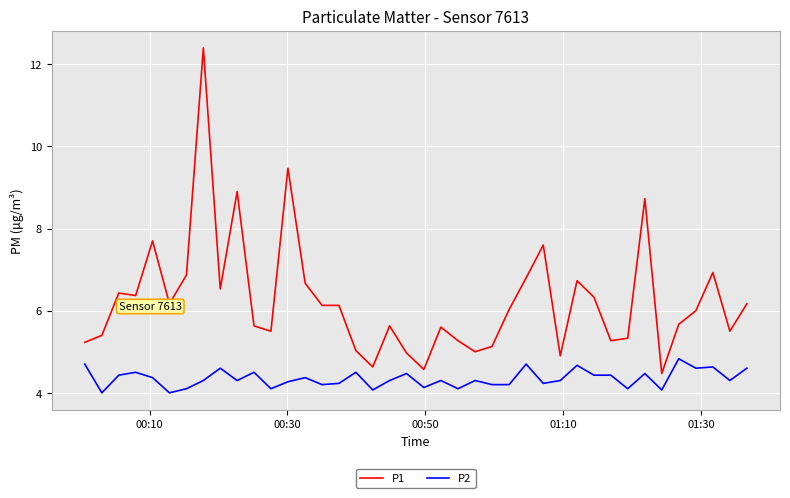

True or false: P2 has more than 0 interior local peaks.

True